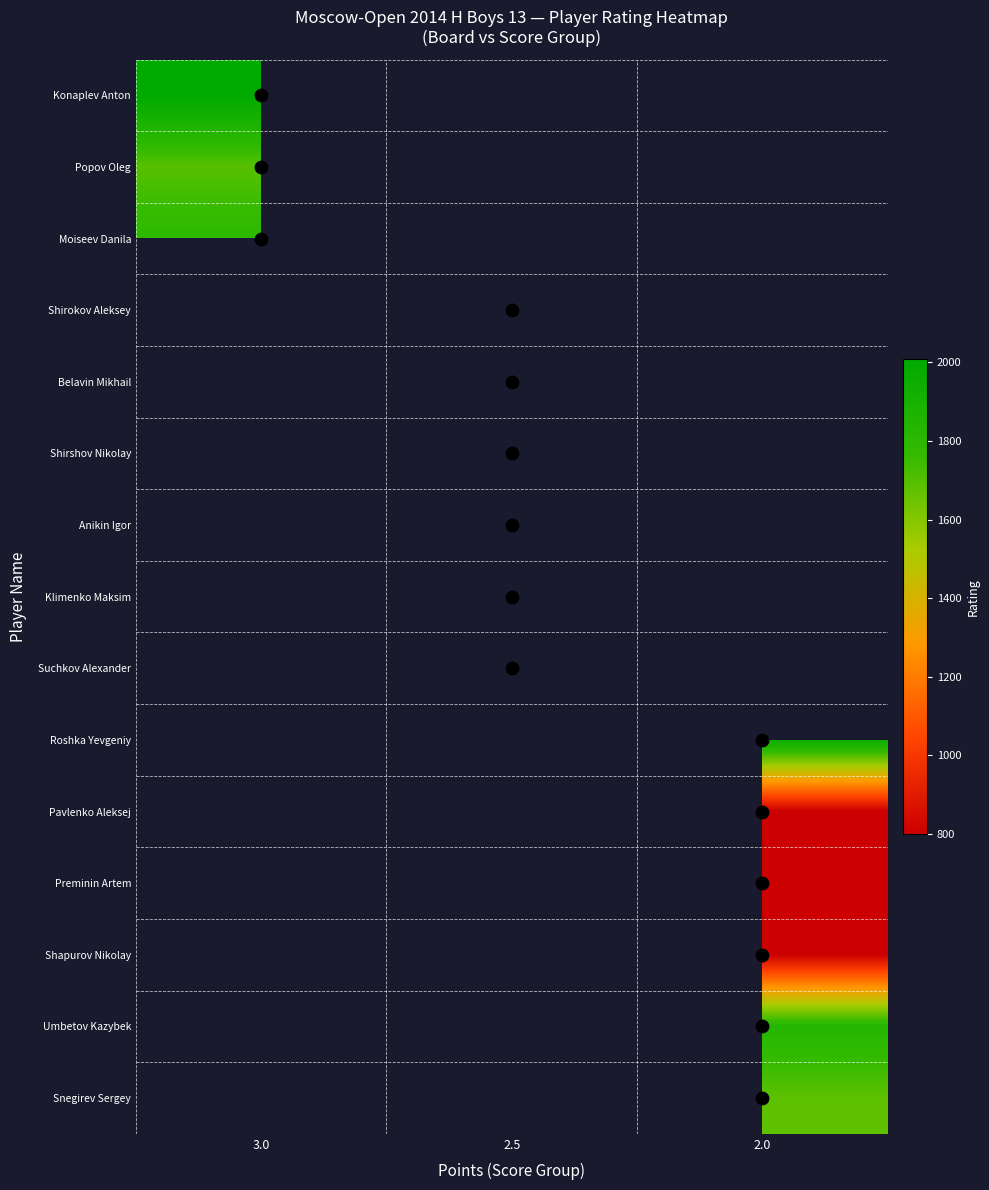

Which label corresponds to the smallest value in the chart?

2.0